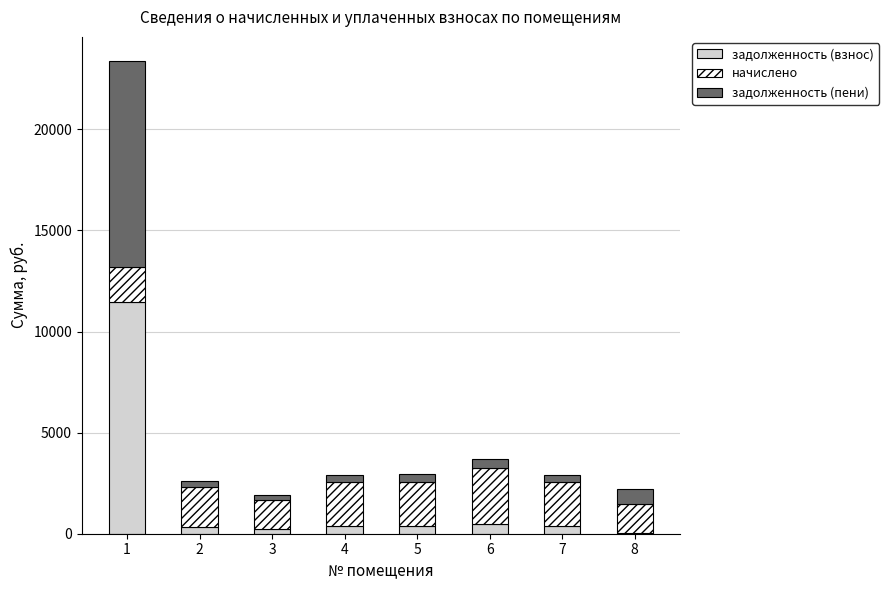

Are the bars horizontal?

No